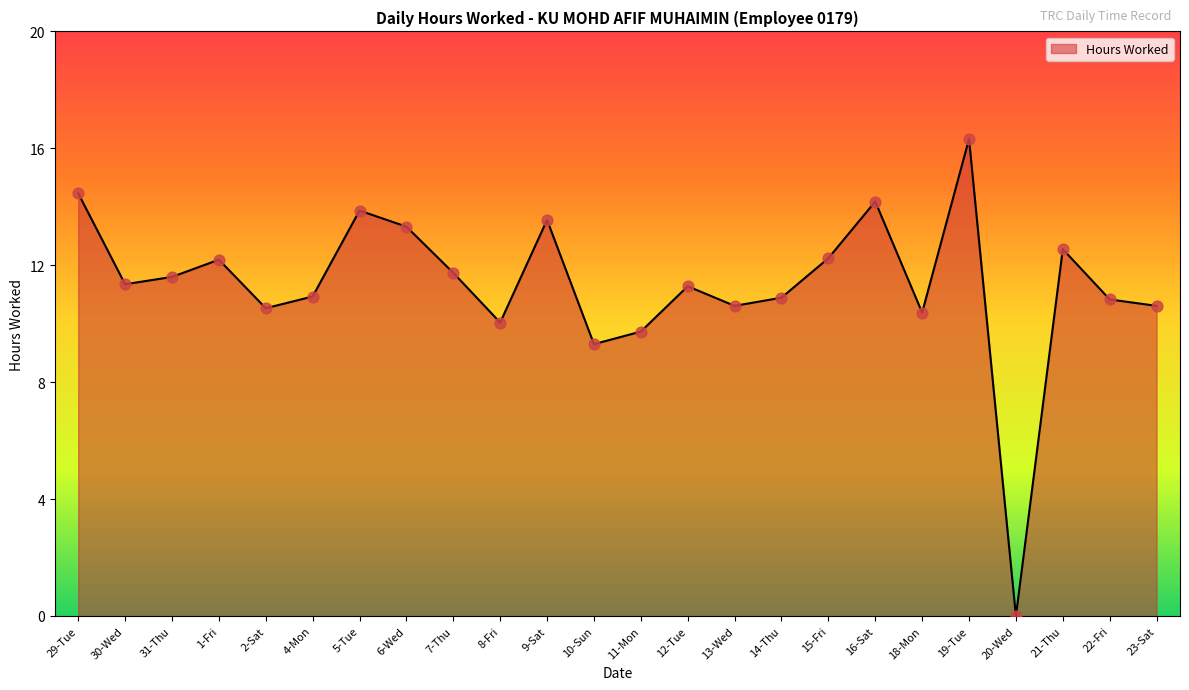

What is the change in value from 13-Wed to 20-Wed?

-10.6